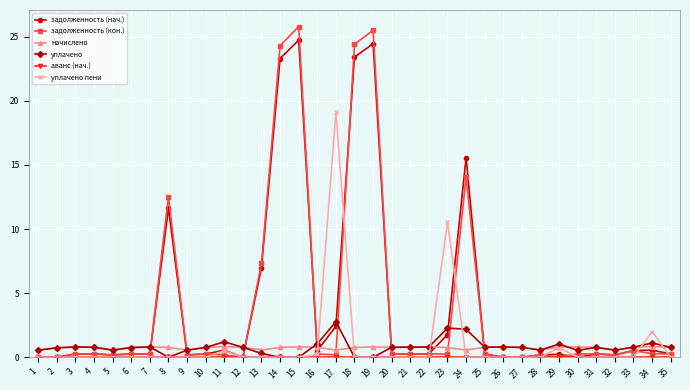

Is it true that задолженность (кон.) equals 0.2 at 28?

True